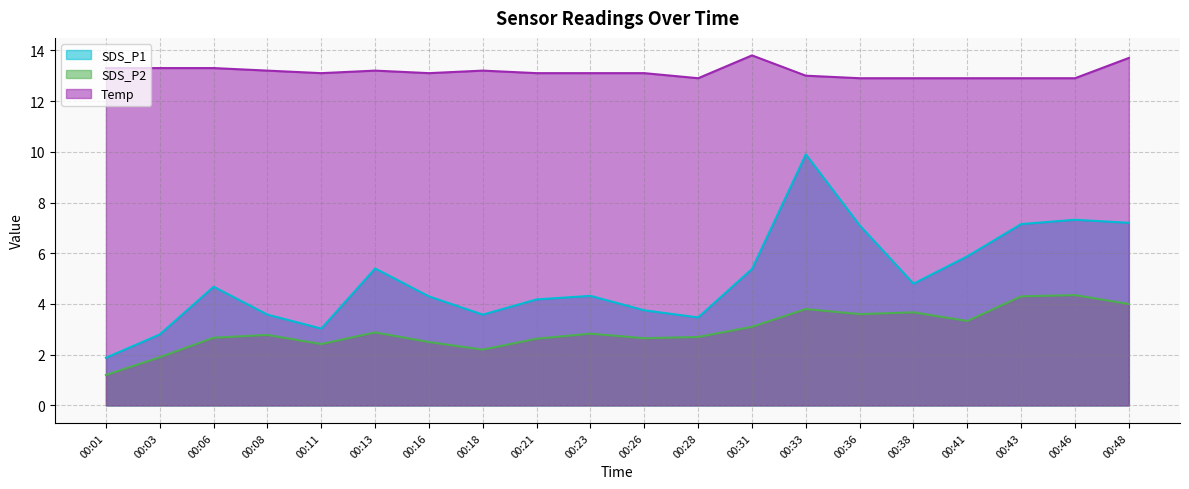

Which series has the largest range (max minus min)?

SDS_P1